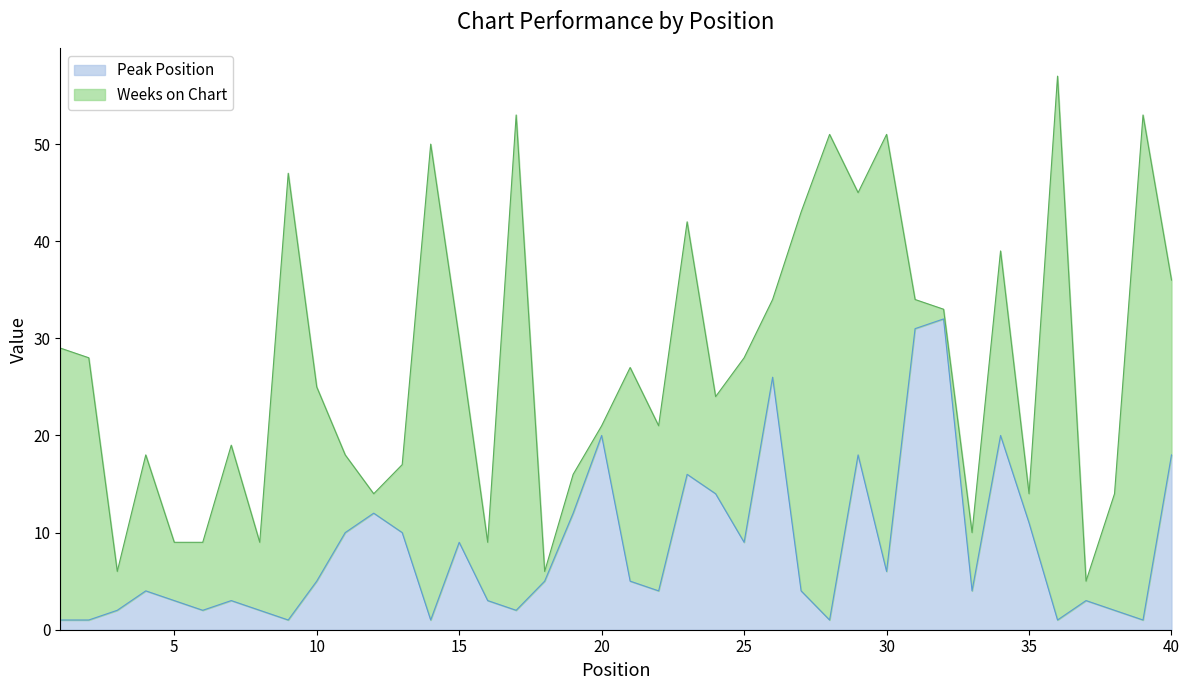

How many data points are less than 5?

20